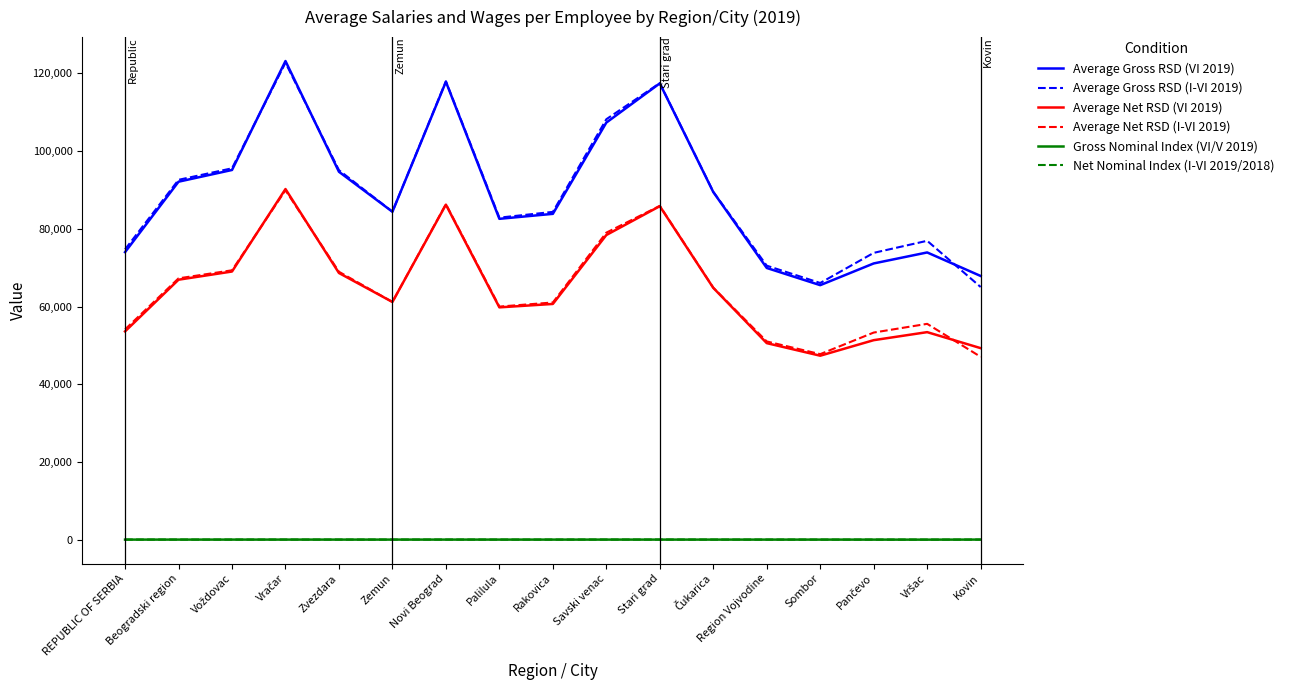

True or false: Average Net RSD (VI 2019) and Gross Nominal Index (VI/V 2019) cross at least once.

False